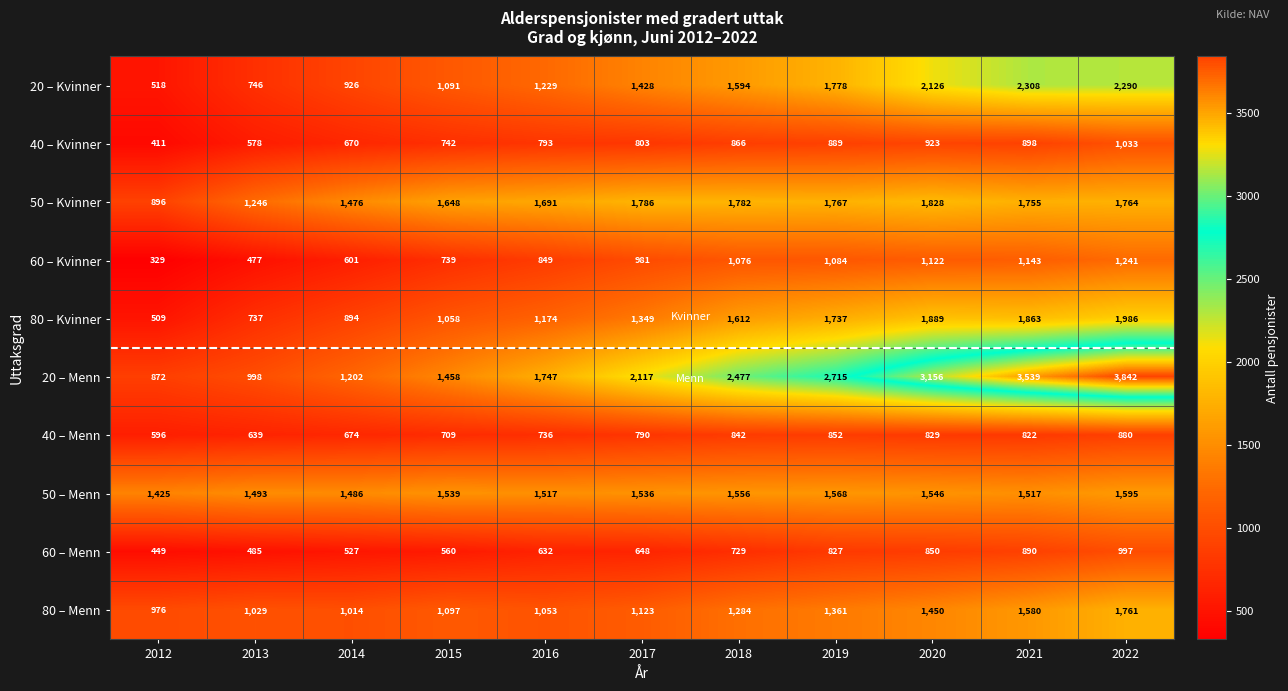

Which series changed the most between 2012 and 2022?

20 – Menn